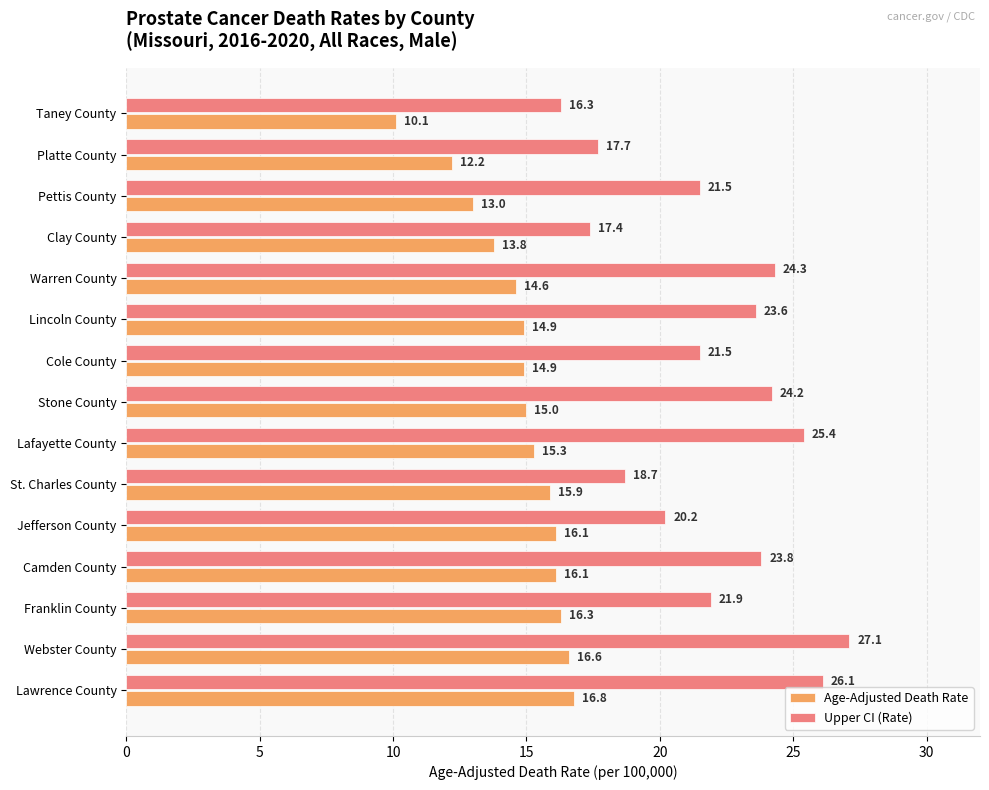

Which series has the largest total across all categories?

Upper CI (Rate)